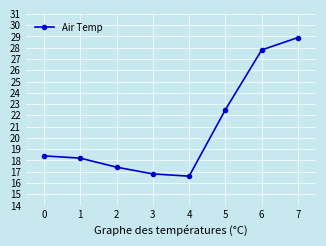

Which label corresponds to the largest value in the chart?

7